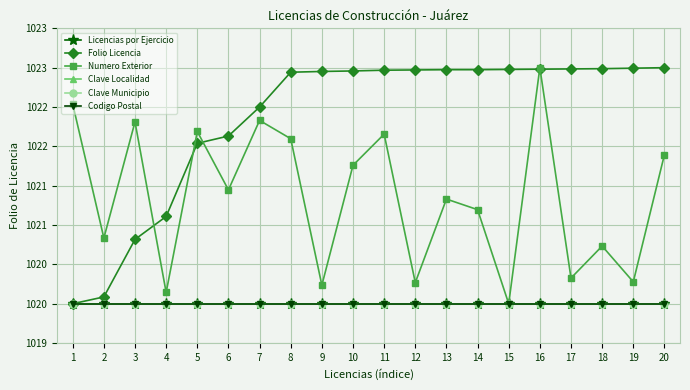

True or false: Clave Localidad and Folio Licencia cross at least once.

False